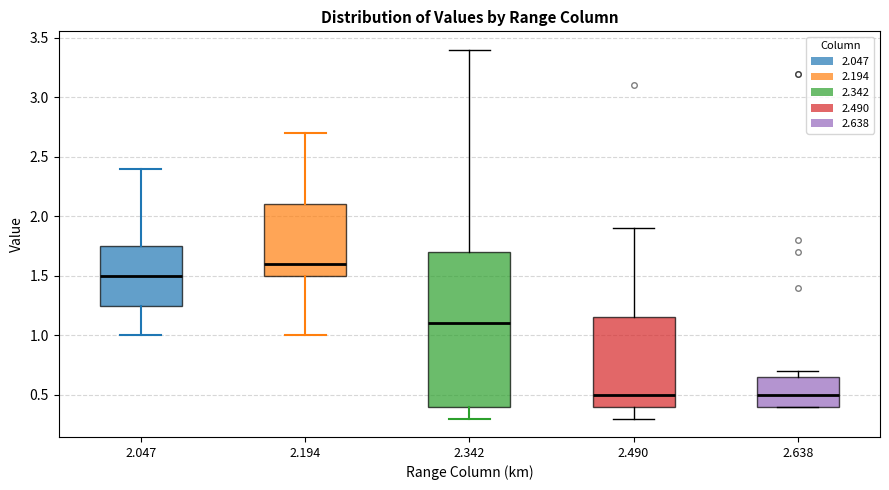

Reading left to right, transcribe this box plot: for each box, give where its median line is, the range the box spans, and where its two whiskers end, as read against the y-axis. The values are not printed on the chart, so give them approximately, as read against the axis.

2.047: median 1.50, box 1.25 to 1.75, whiskers 1.00 to 2.40
2.194: median 1.60, box 1.50 to 2.10, whiskers 1.00 to 2.70
2.342: median 1.10, box 0.40 to 1.70, whiskers 0.30 to 3.40
2.490: median 0.50, box 0.40 to 1.15, whiskers 0.30 to 1.90
2.638: median 0.50, box 0.40 to 0.65, whiskers 0.40 to 0.70